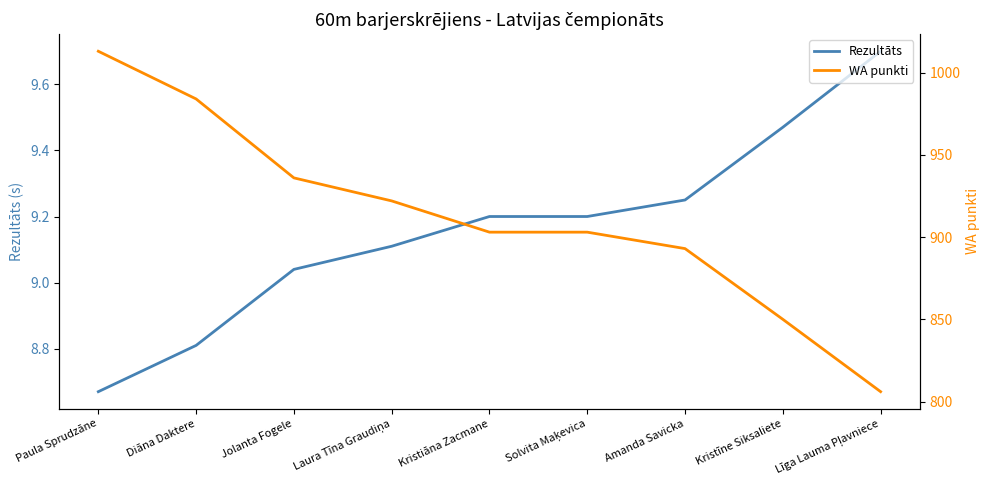

What is the sum of the WA punkti values at Jolanta Fogele and Diāna Daktere?

1920.0